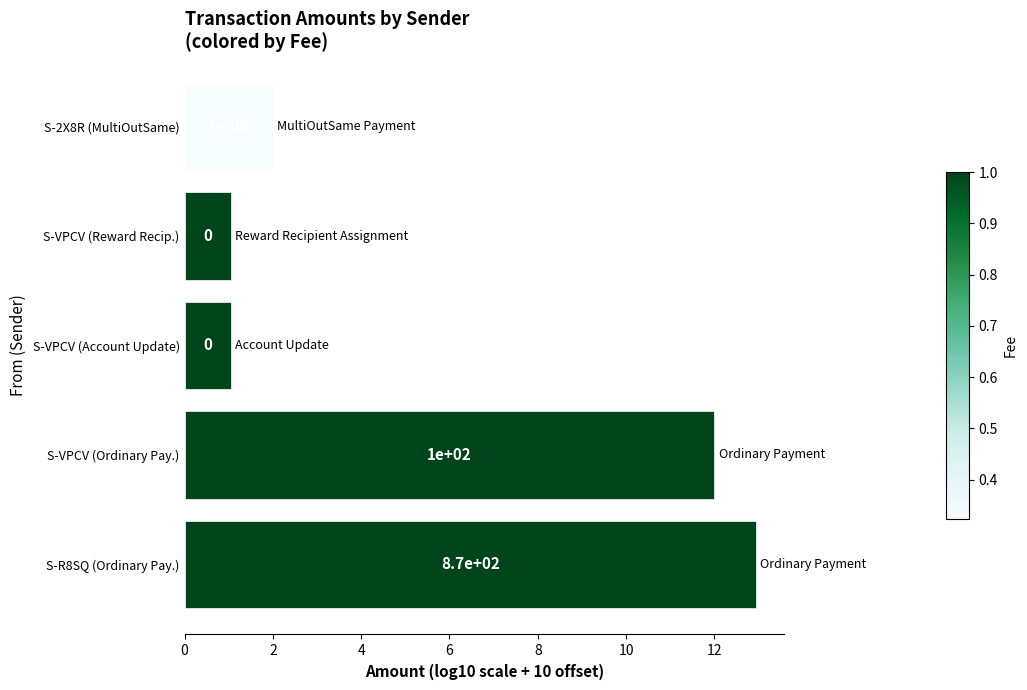

Are the bars grouped side by side (vs. stacked)?

No